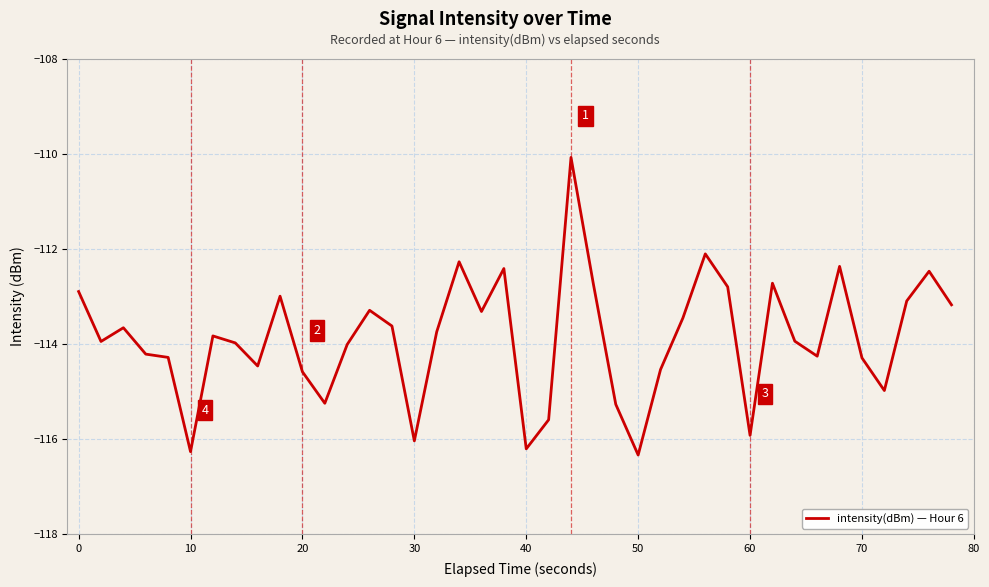

How many lines are shown in the chart?

1